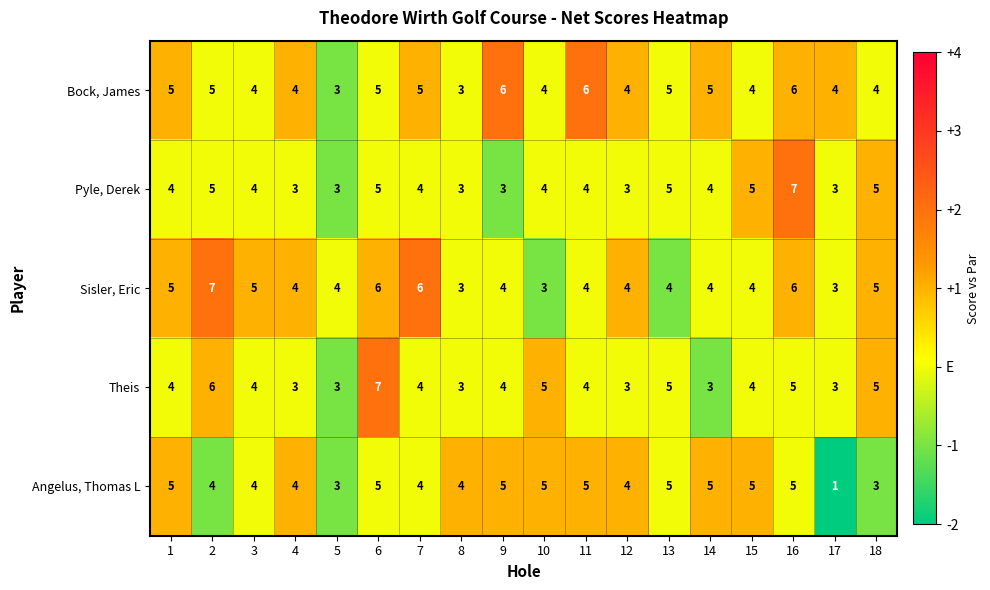

Count the Angelus, Thomas L values in the range 4 to 5.

15